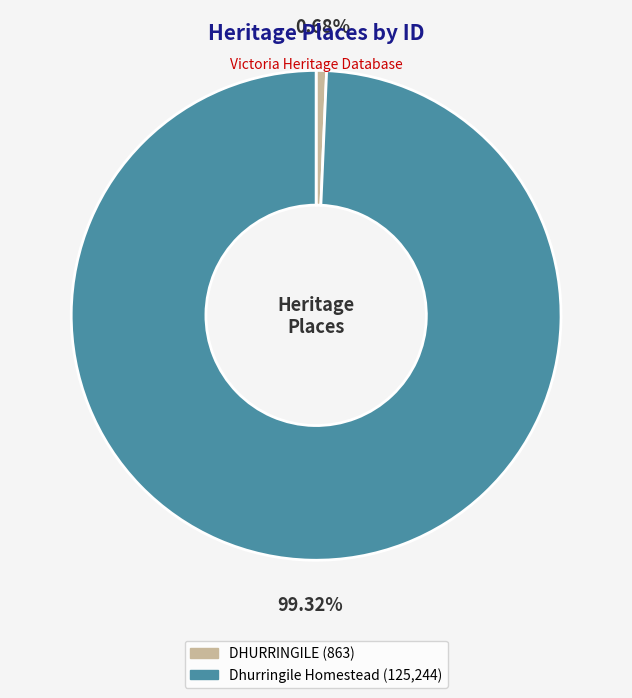

Between DHURRINGILE and Dhurringile Homestead, which is larger?

Dhurringile Homestead